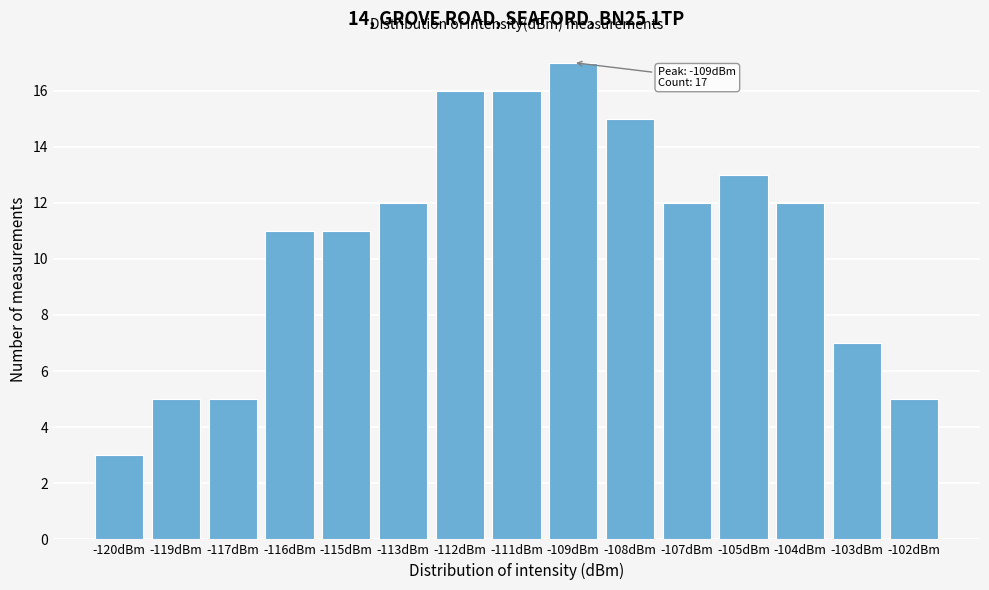

Reading left to right, list all the values displayed in this chart.

3	5	5	11	11	12	16	16	17	15	12	13	12	7	5